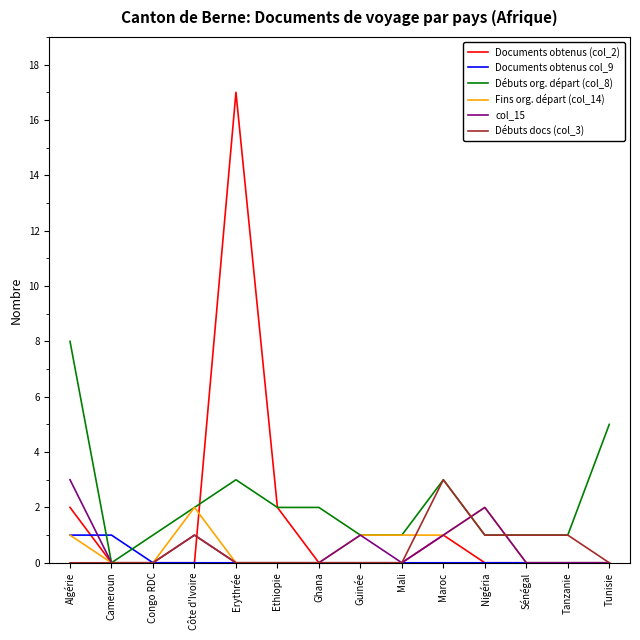

The value of Documents obtenus col_9 at Cameroun is 1. True or false?

True